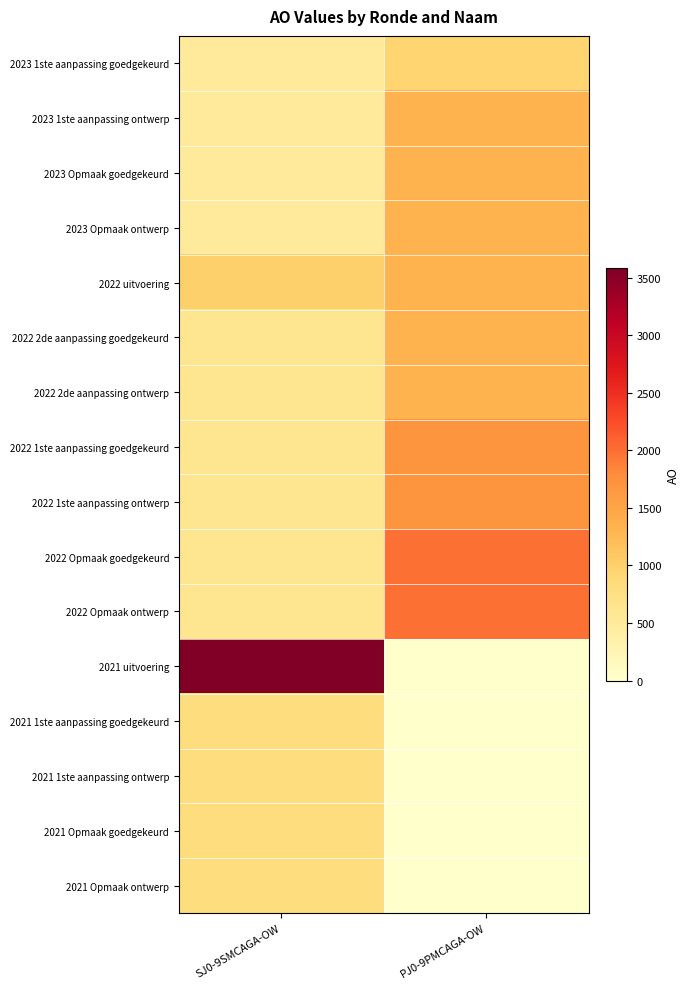

What is the greatest value displayed?

3581